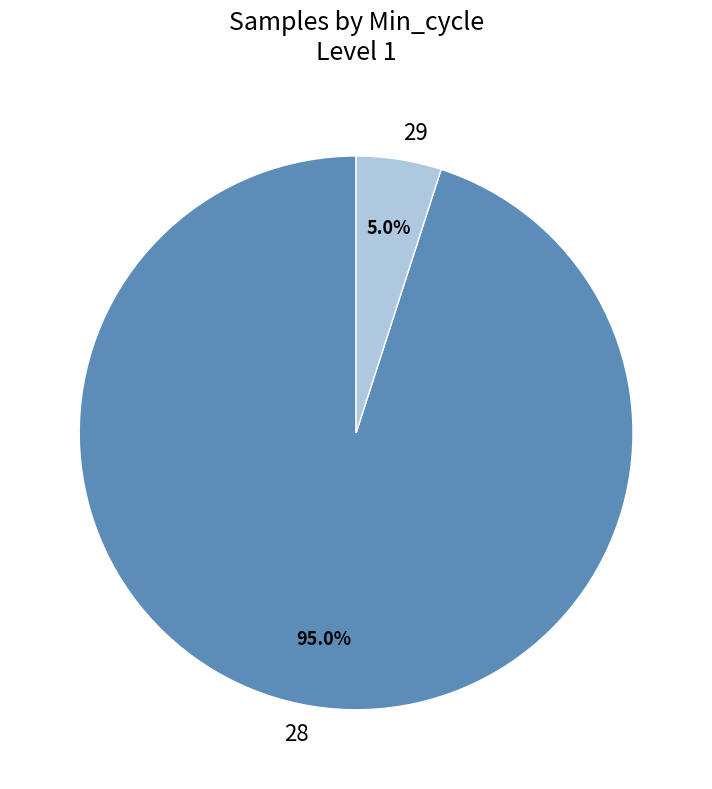

Is it true that 28 is 1% of the pie?

False